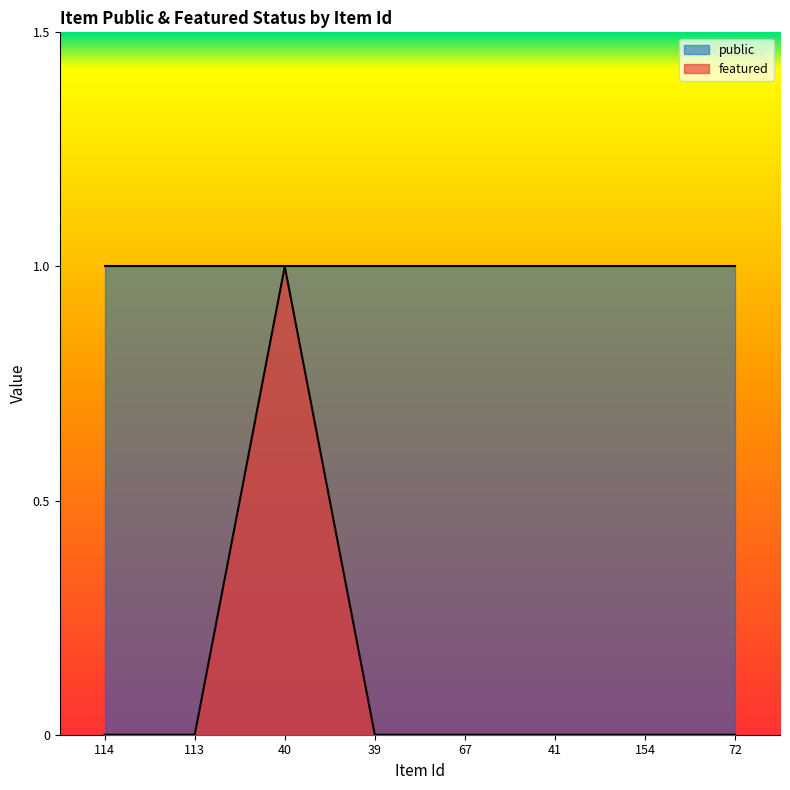

What position from the left is 67?

5